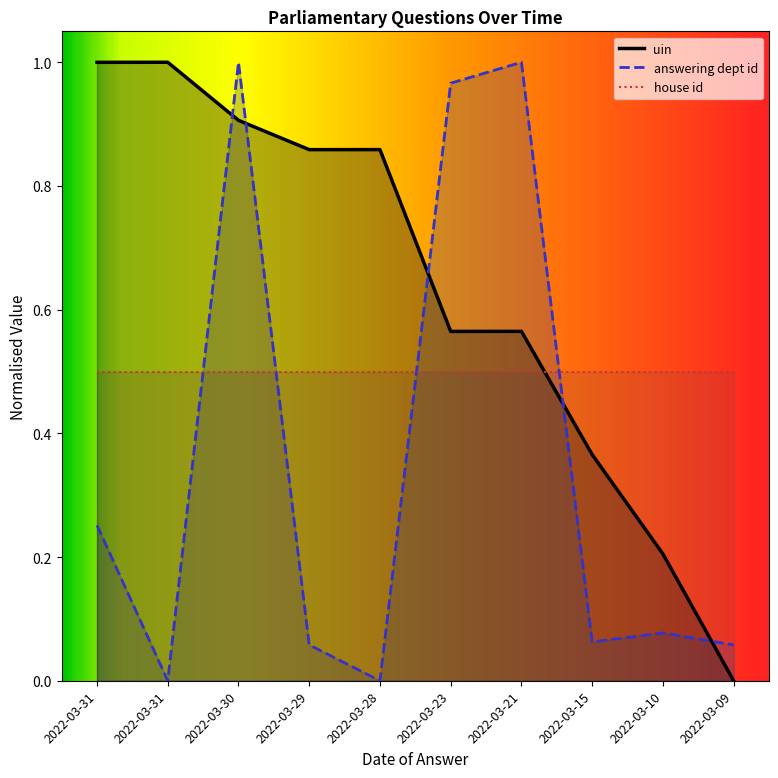

What are all the series names shown in the legend?

uin, answering dept id, house id